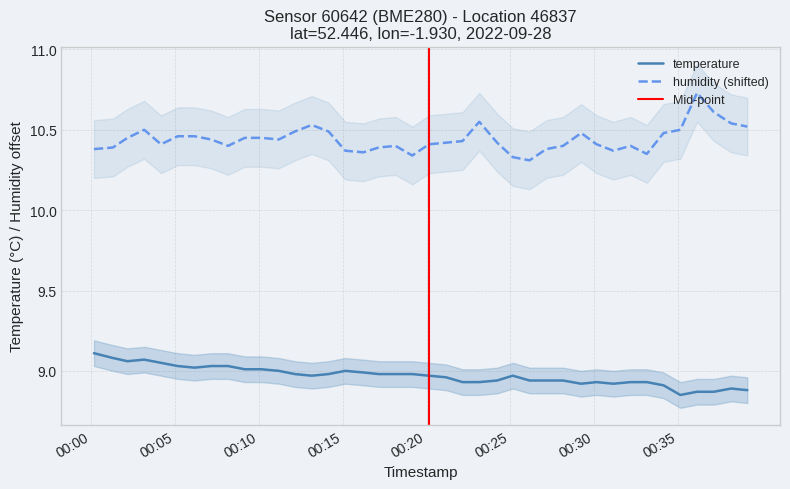

True or false: humidity and temperature cross at least once.

False